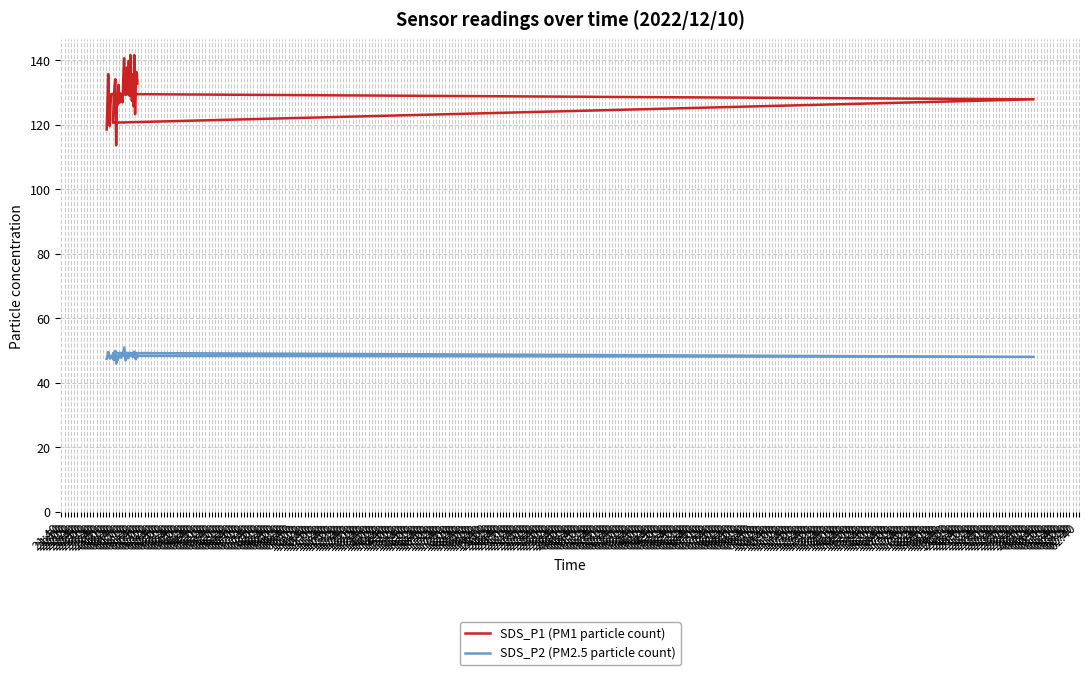

True or false: SDS_P2 (PM2.5 particle count) has more than 2 interior local peaks.

True